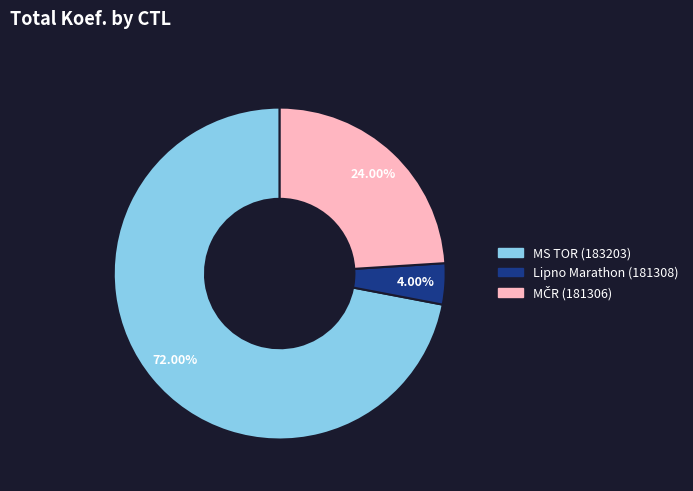

Is there any slice that represents more than half of the pie?

Yes